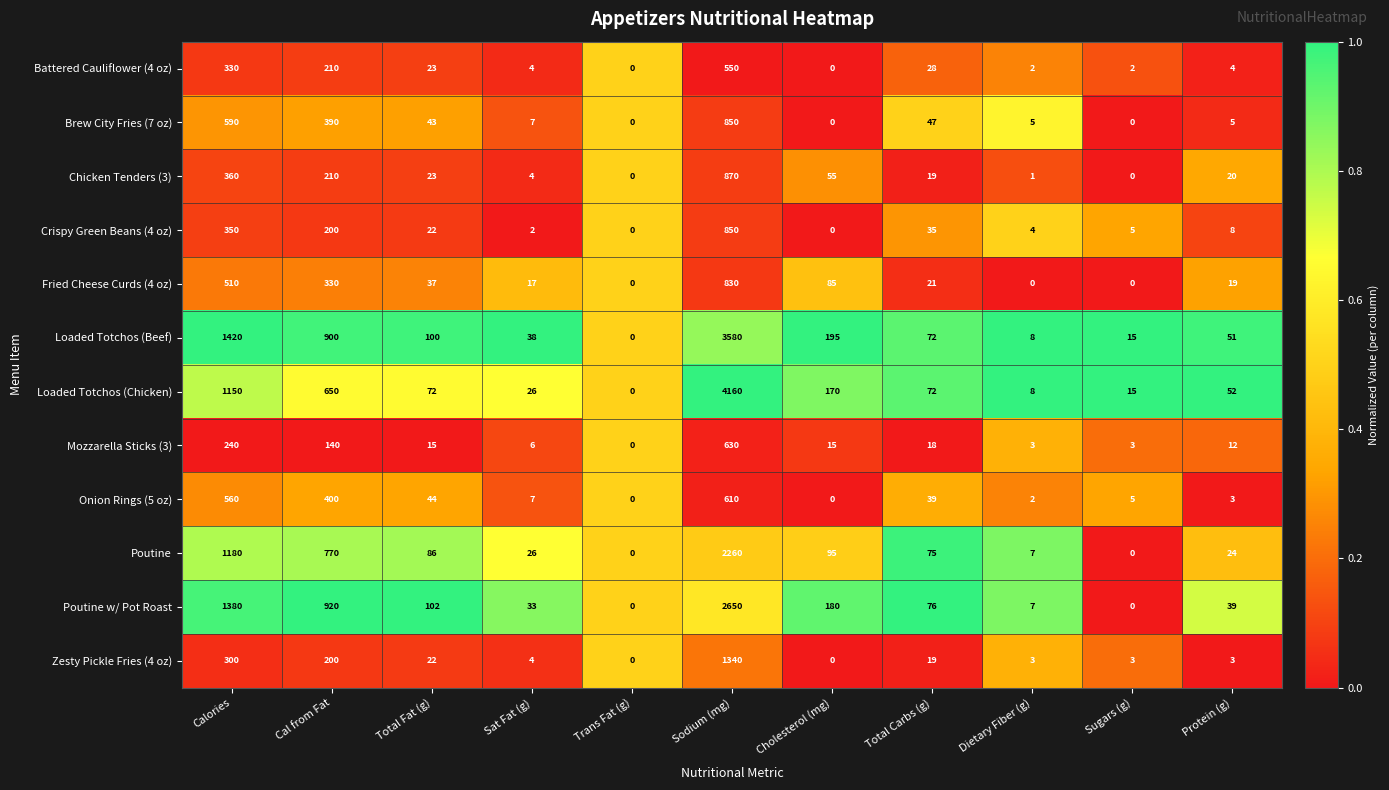

What is the spread (max minus min) of values at Calories?

1180